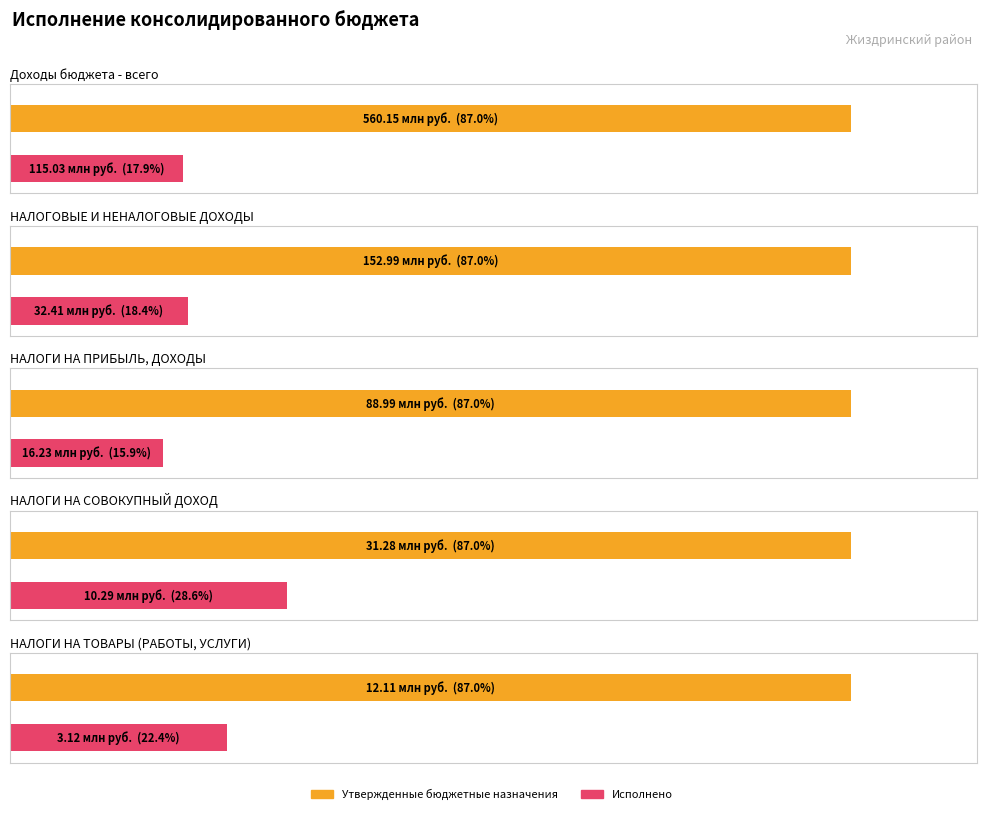

At which category is the sum across all series the highest?

Доходы бюджета - всего